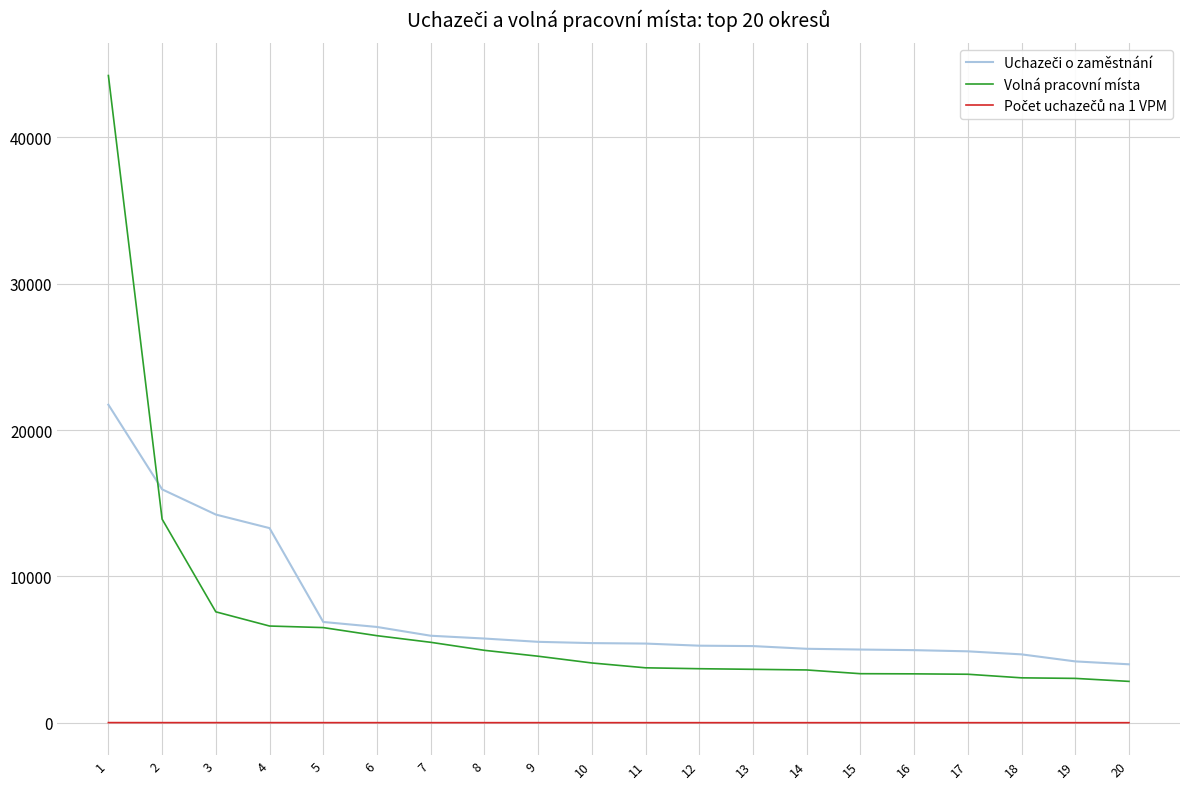

What is the greatest value displayed?

44220.0